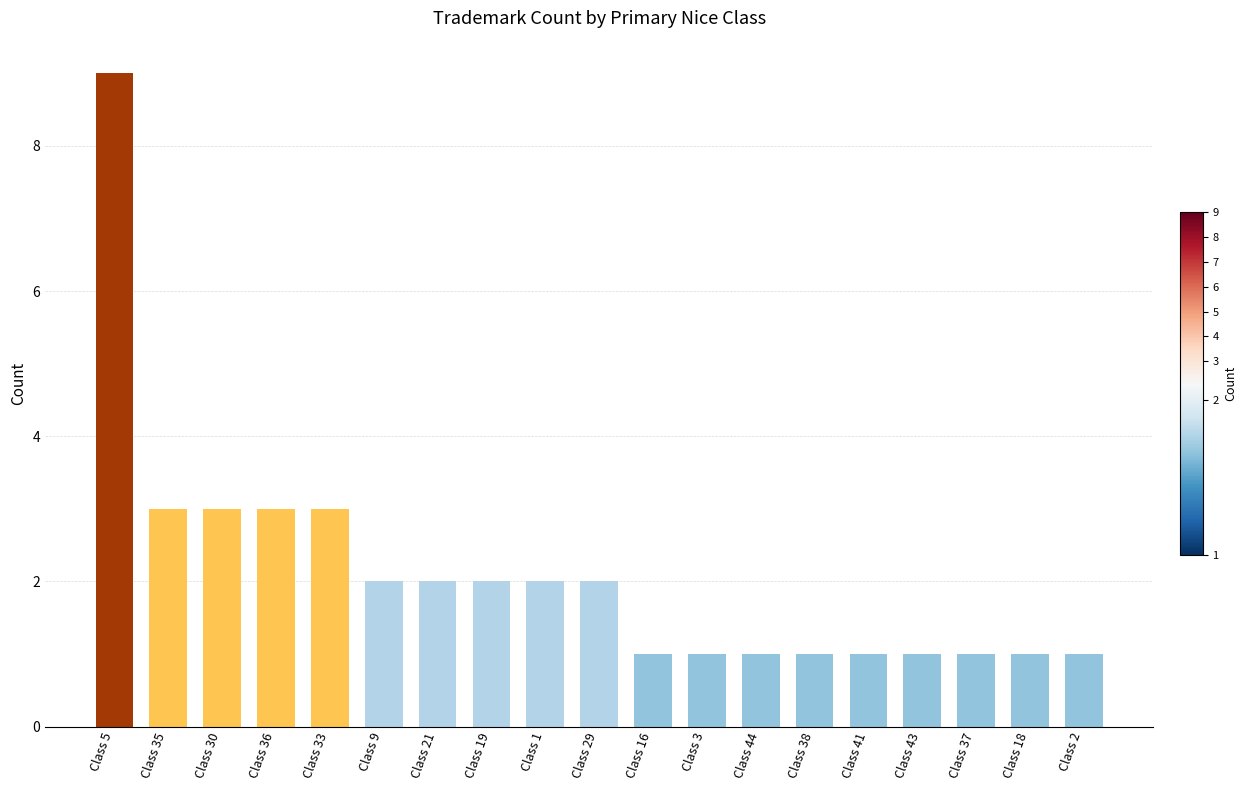

What is the difference between the second highest and minimum values?

2